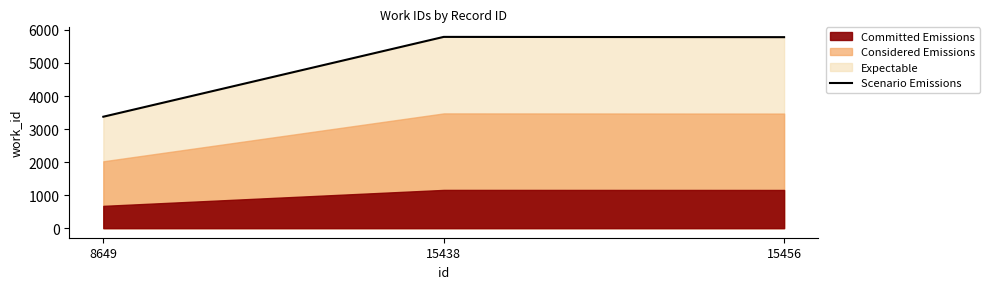

Is it true that the value at 8649 is 3373?

True